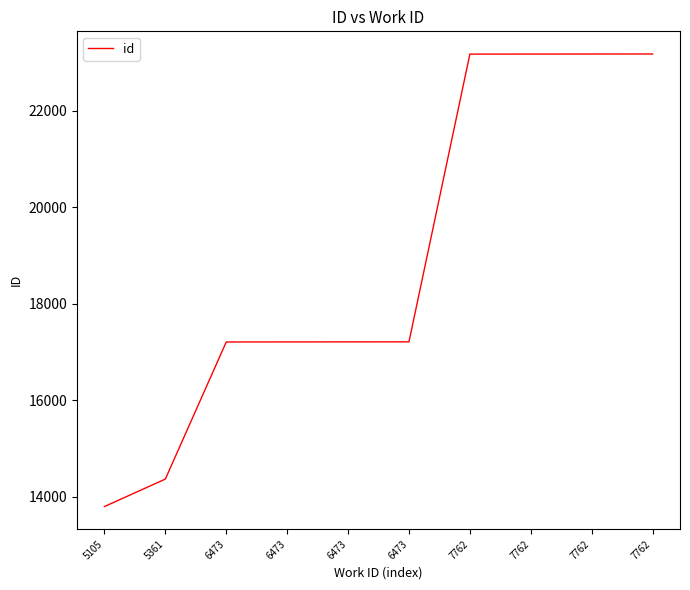

True or false: the data shows 23176 at 7762.

True